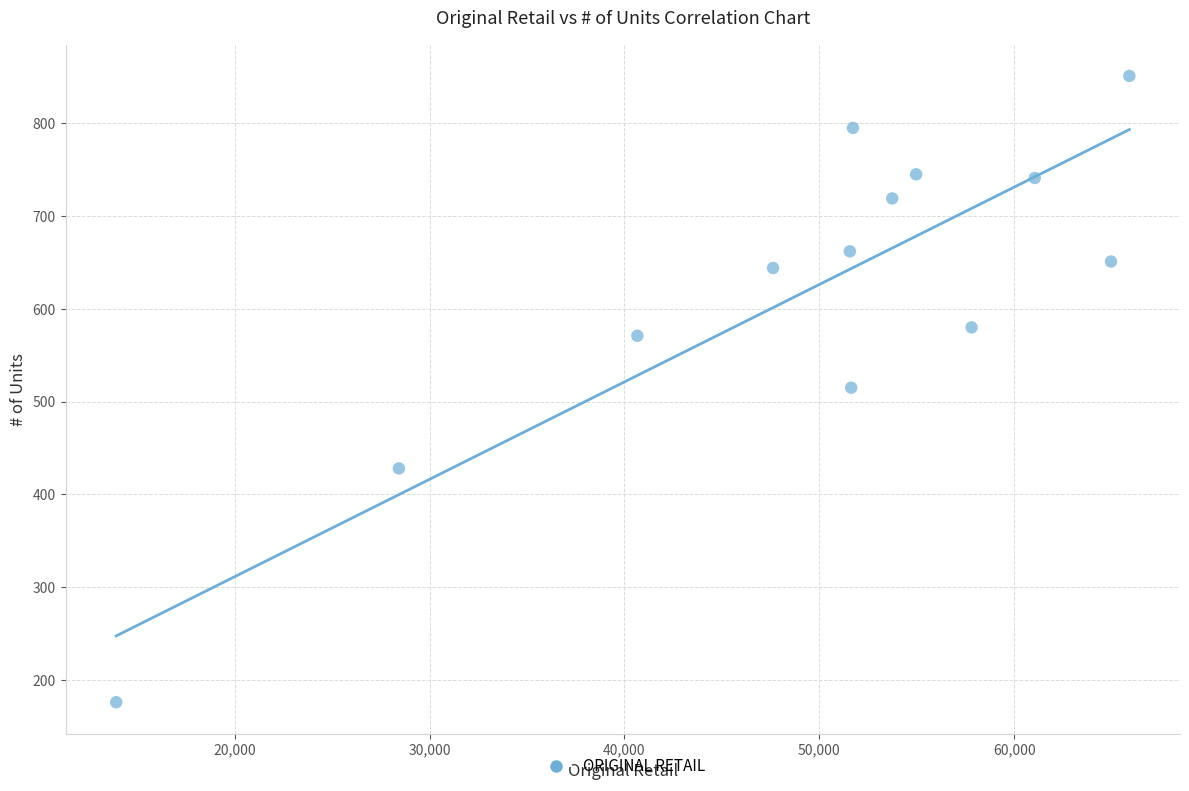

What is the range of Y values (max minus min)?

675